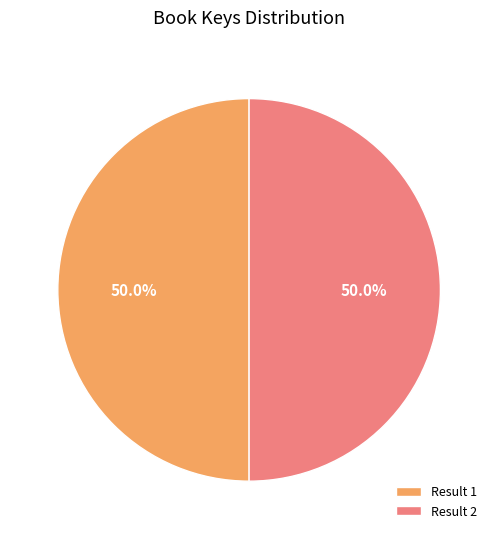

What is the ratio of the value at Result 1 to the value at Result 2?

1.0